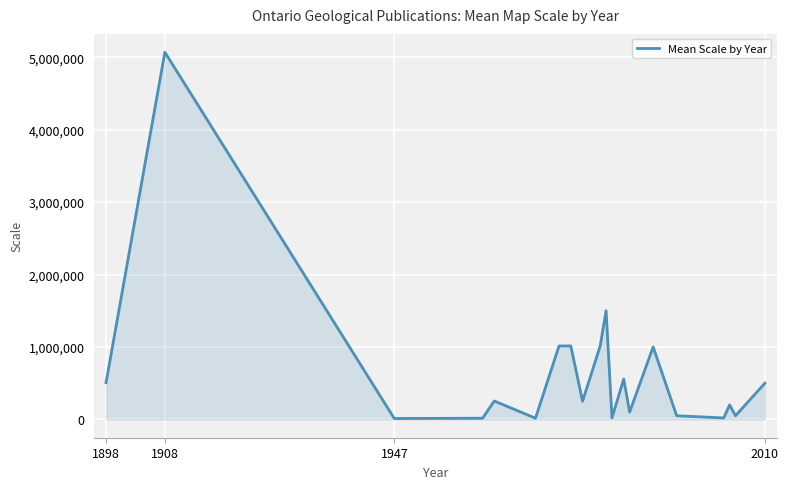

What is the maximum value shown in the chart?

5068800